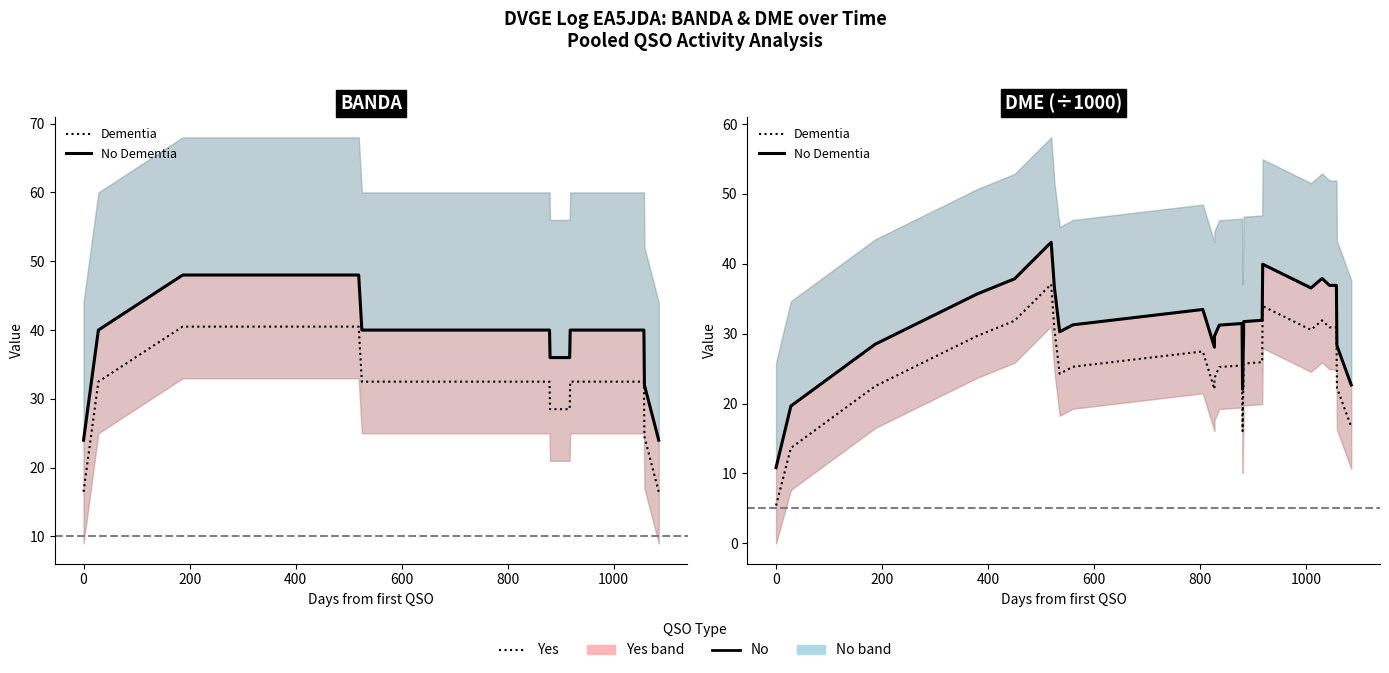

True or false: No Dementia and Dementia intersect in this chart.

False